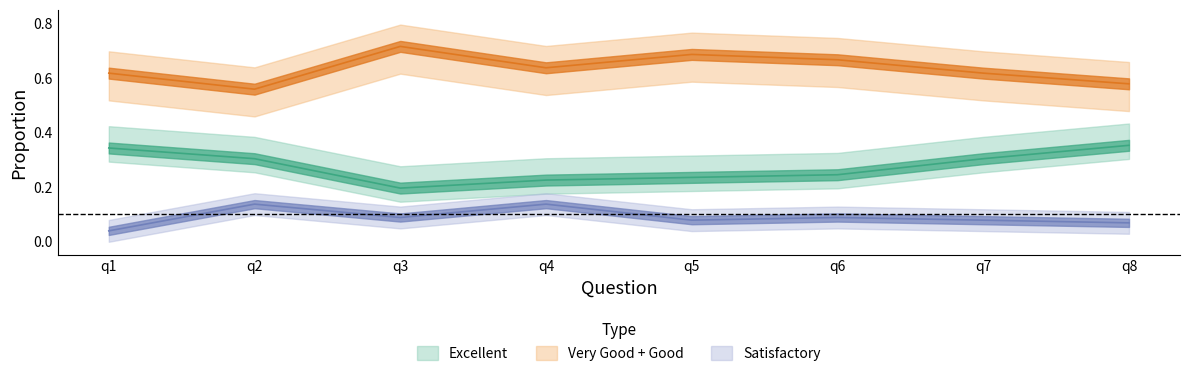

How many Excellent values are between 0 and 1?

8